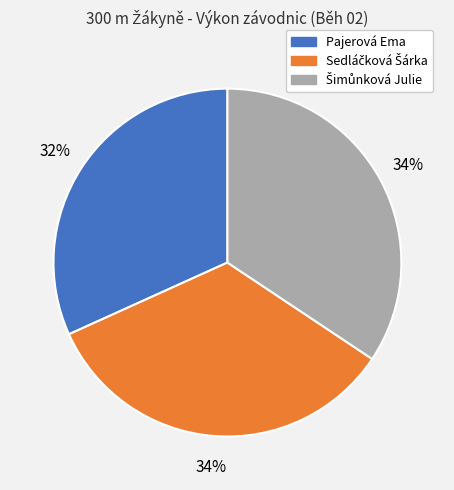

Does any single category account for the majority?

No